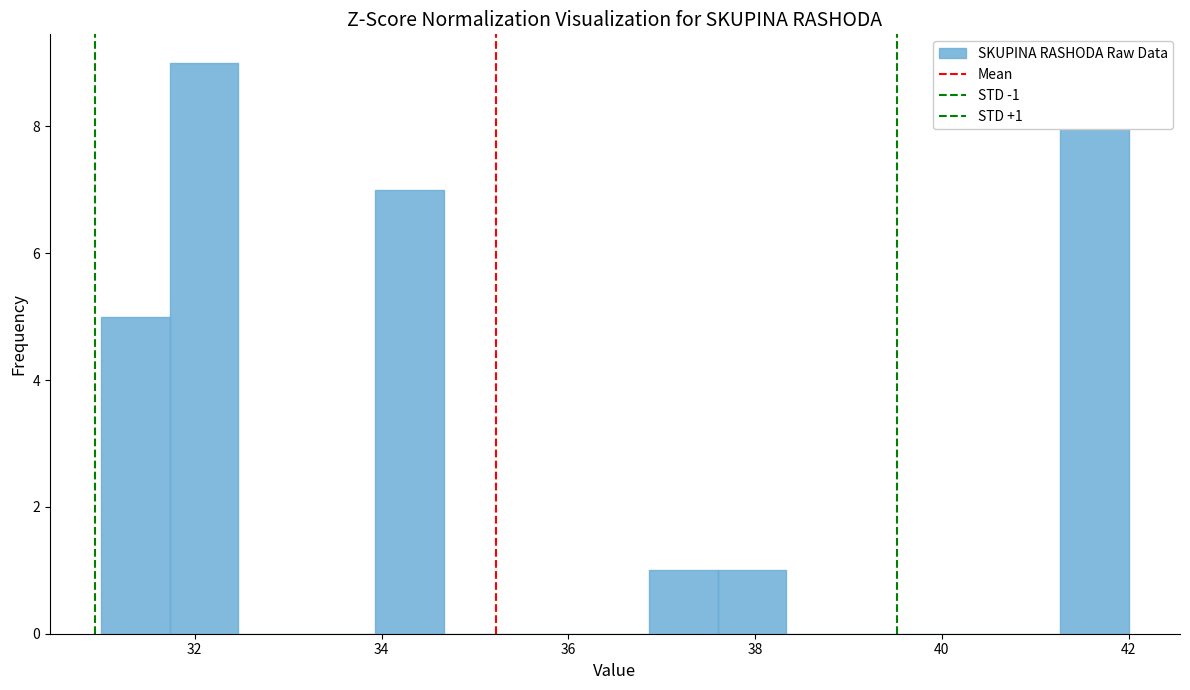

Around what value on the x-axis is the tallest bar? Give the approximate position of its centre, as read against the axis.

32.2